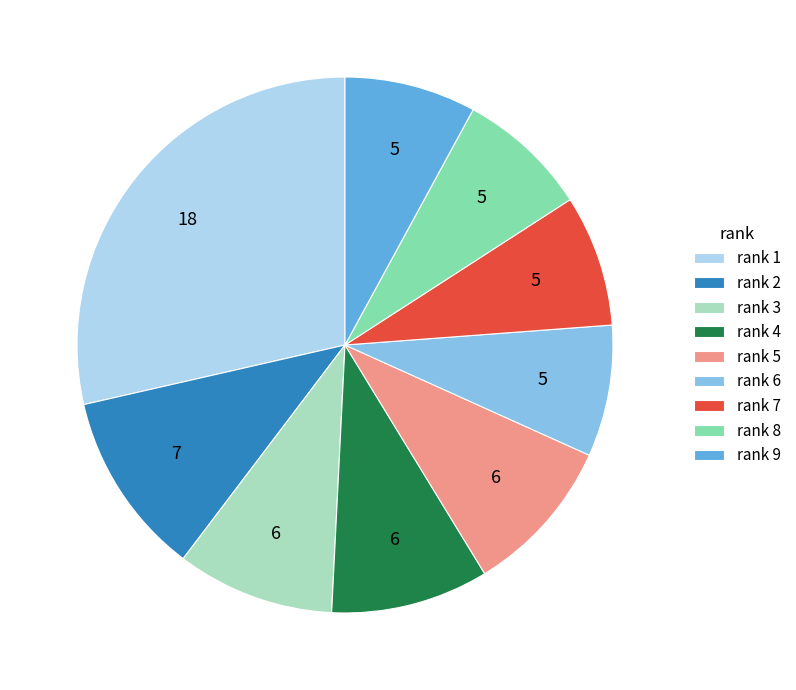

Is there any slice that represents more than half of the pie?

No